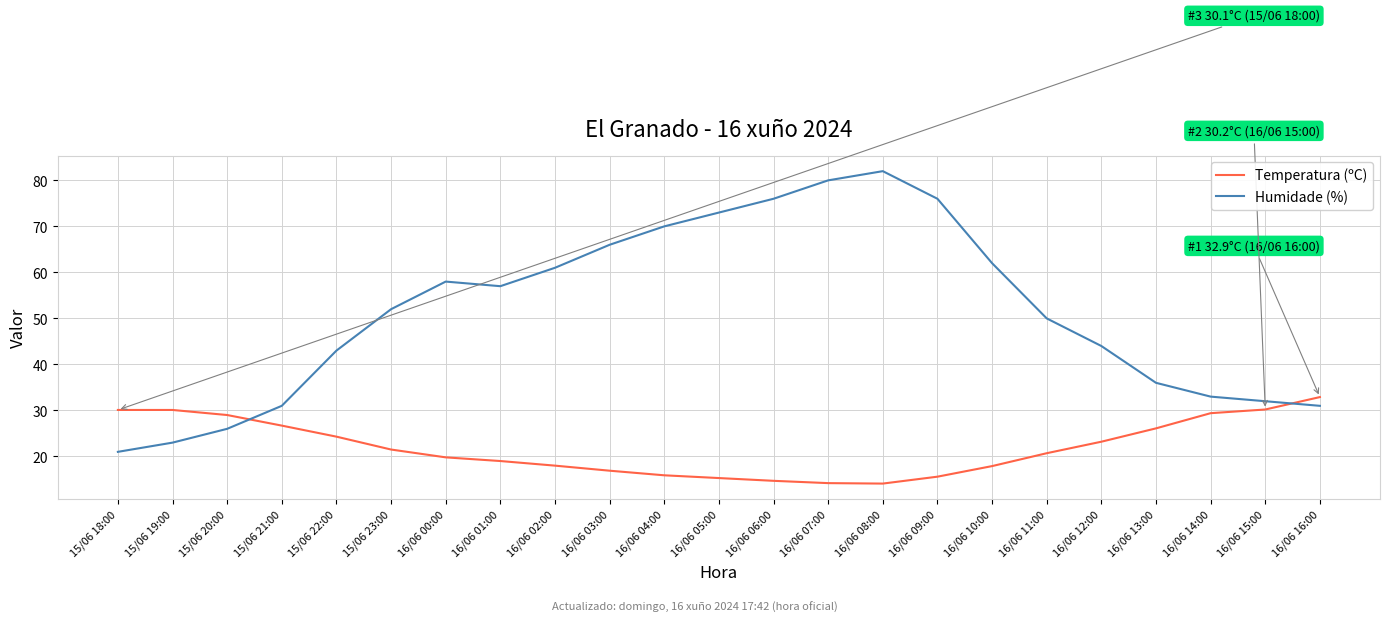

Where is Temperatura (ºC) nearest to the value 23?

16/06 12:00